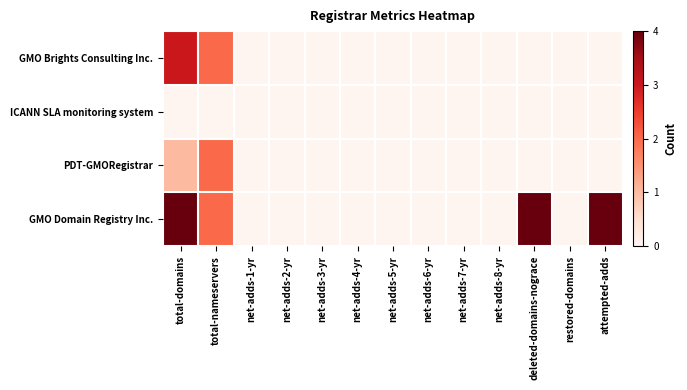

Reading left to right, transcribe all the data shown in this chart.

GMO Brights Consulting Inc.: total-domains=3	total-nameservers=2	net-adds-1-yr=0	net-adds-2-yr=0	net-adds-3-yr=0	net-adds-4-yr=0	net-adds-5-yr=0	net-adds-6-yr=0	net-adds-7-yr=0	net-adds-8-yr=0	deleted-domains-nograce=0	restored-domains=0	attempted-adds=0
ICANN SLA monitoring system: total-domains=0	total-nameservers=0	net-adds-1-yr=0	net-adds-2-yr=0	net-adds-3-yr=0	net-adds-4-yr=0	net-adds-5-yr=0	net-adds-6-yr=0	net-adds-7-yr=0	net-adds-8-yr=0	deleted-domains-nograce=0	restored-domains=0	attempted-adds=0
PDT-GMORegistrar: total-domains=1	total-nameservers=2	net-adds-1-yr=0	net-adds-2-yr=0	net-adds-3-yr=0	net-adds-4-yr=0	net-adds-5-yr=0	net-adds-6-yr=0	net-adds-7-yr=0	net-adds-8-yr=0	deleted-domains-nograce=0	restored-domains=0	attempted-adds=0
GMO Domain Registry Inc.: total-domains=4	total-nameservers=2	net-adds-1-yr=0	net-adds-2-yr=0	net-adds-3-yr=0	net-adds-4-yr=0	net-adds-5-yr=0	net-adds-6-yr=0	net-adds-7-yr=0	net-adds-8-yr=0	deleted-domains-nograce=4	restored-domains=0	attempted-adds=4